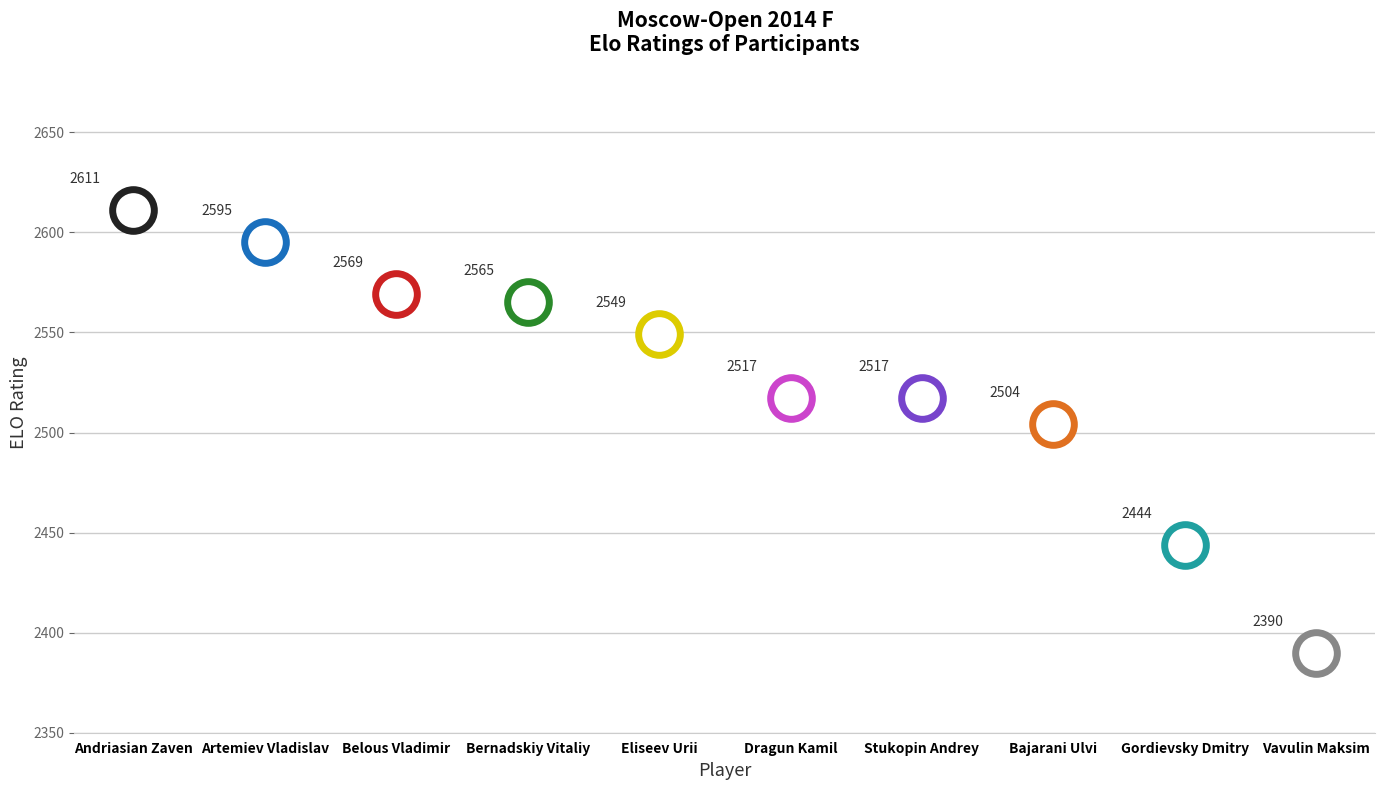

Which category has the highest value across all series?

Andriasian Zaven